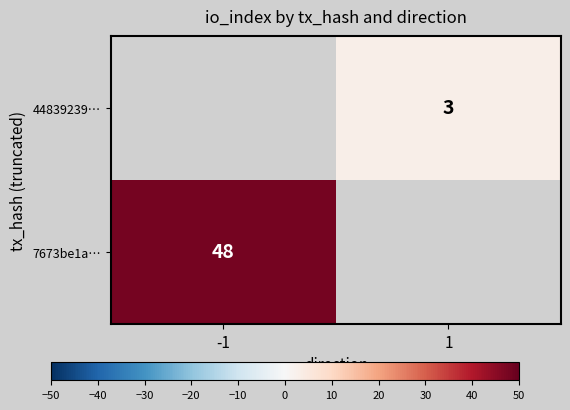

Is it true that 44839239… equals 1 at 1?

False